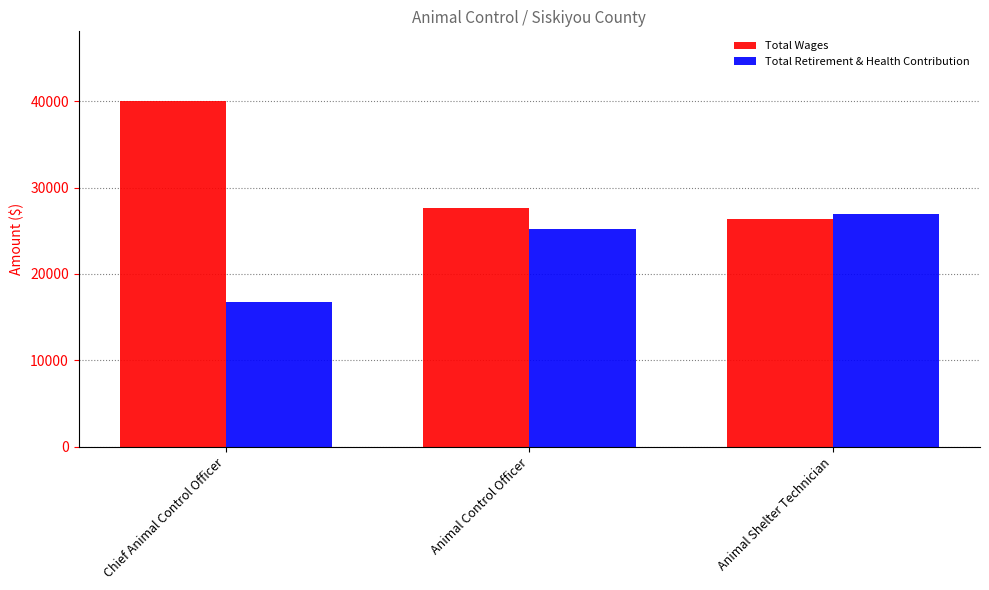

What is the value of the Total Wages bar at the 1st from the left?

40083